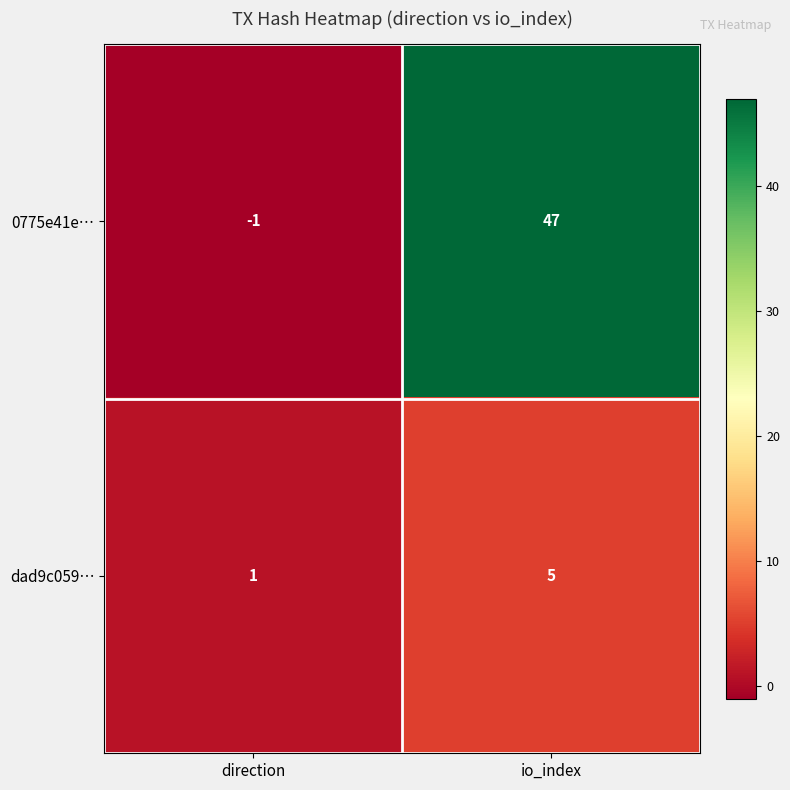

At how many categories does at least one series exceed 25?

1